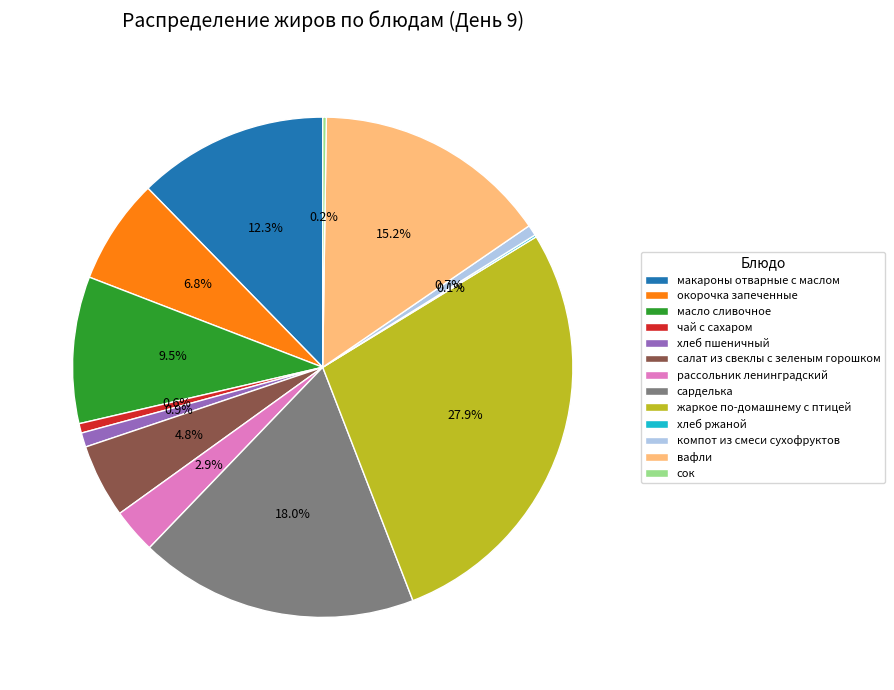

Approximately how many times larger is the value at сарделька compared to жаркое по-домашнему с птицей?

0.6